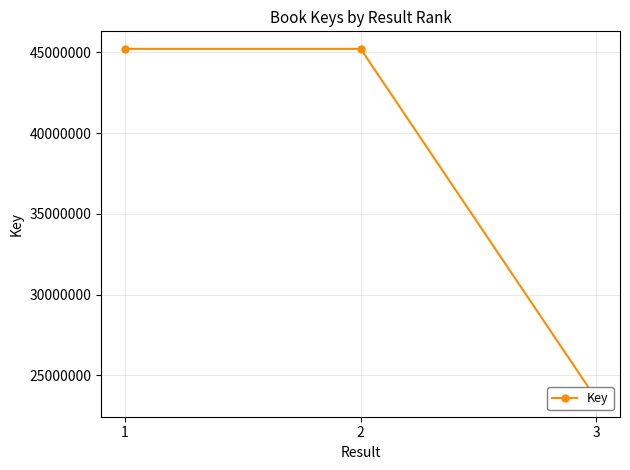

What is the difference between the values at 1 and 2?

18